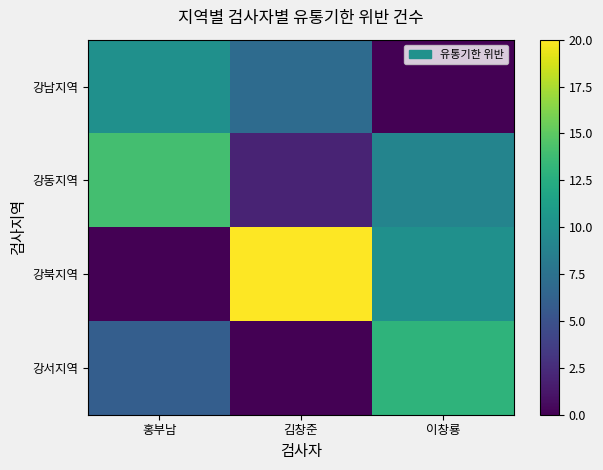

Rank the series by their maximum value, from lowest to highest.

강남지역, 강서지역, 강동지역, 강북지역